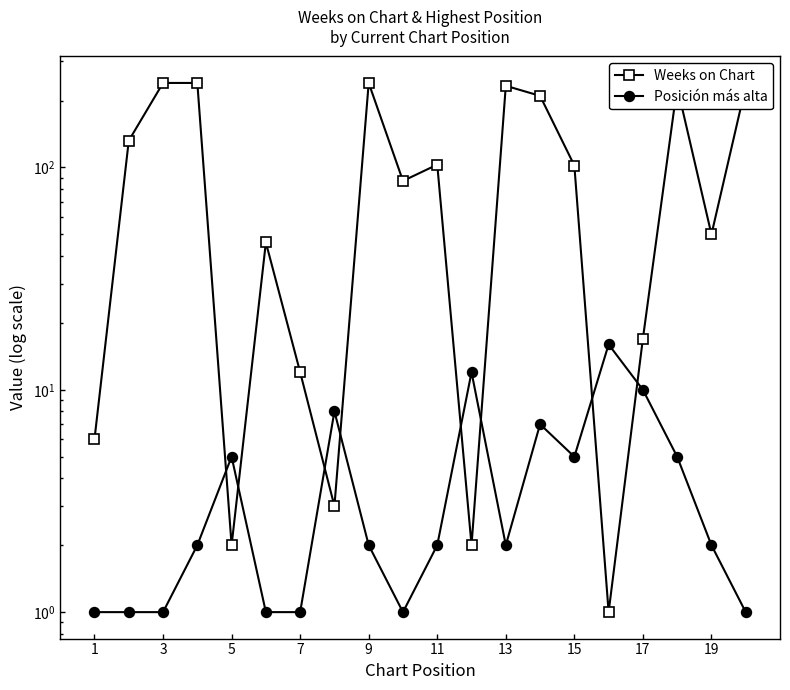

At how many categories does at least one series exceed 143?

7